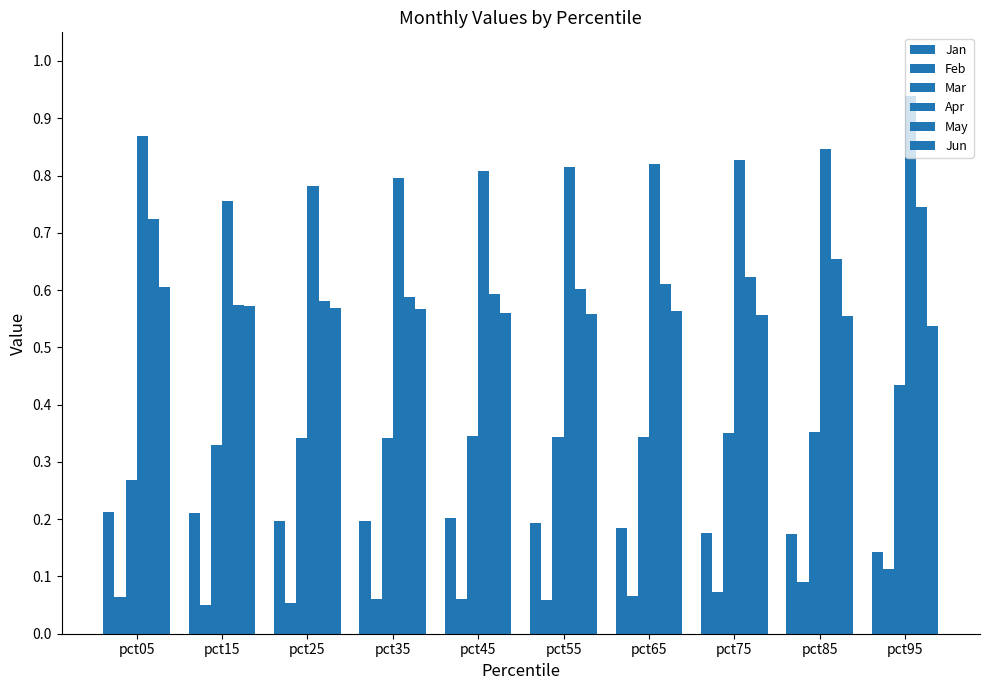

What is the value of the Jun bar at the 2nd from the left?

0.6